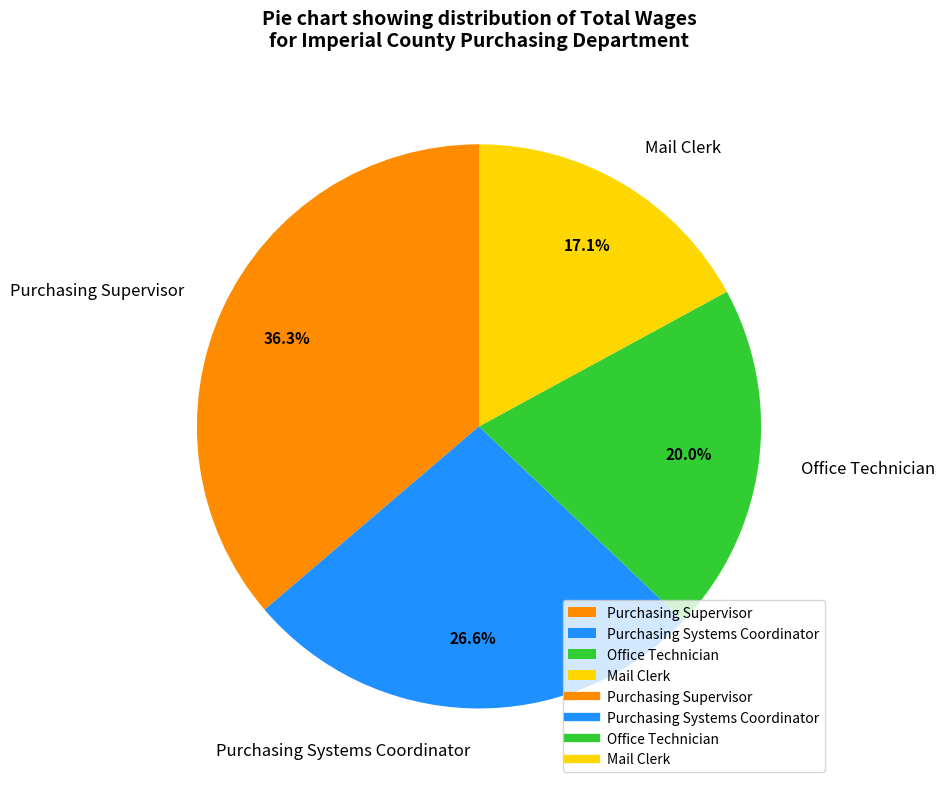

To the nearest percent, what is the difference between the largest and smallest slice percentages?

19%